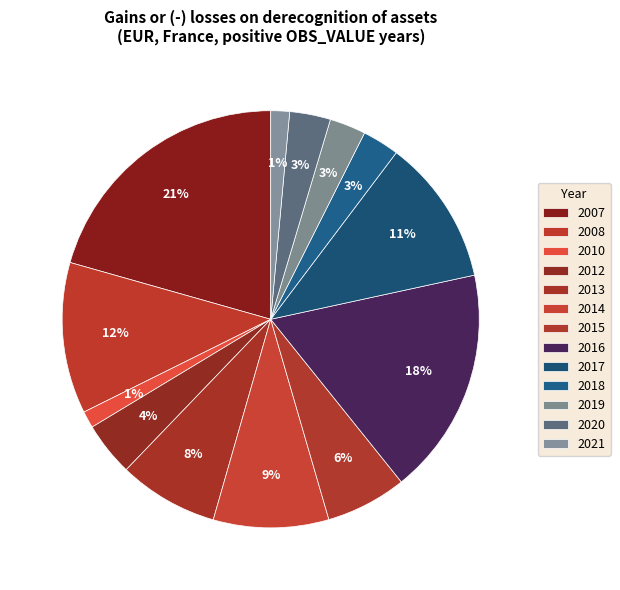

Which has a higher value, 2017 or 2010?

2017